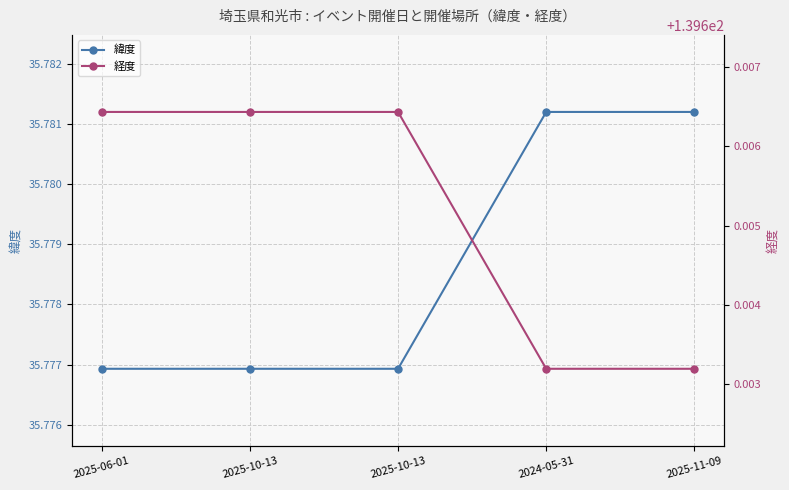

List the series in order of their peak value, highest first.

経度, 緯度